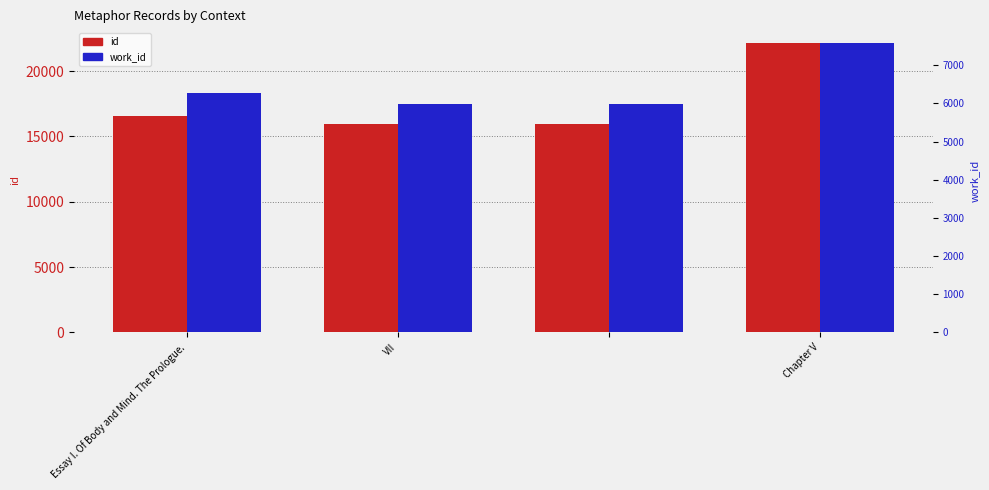

List the series in order of their peak value, lowest first.

work_id, id